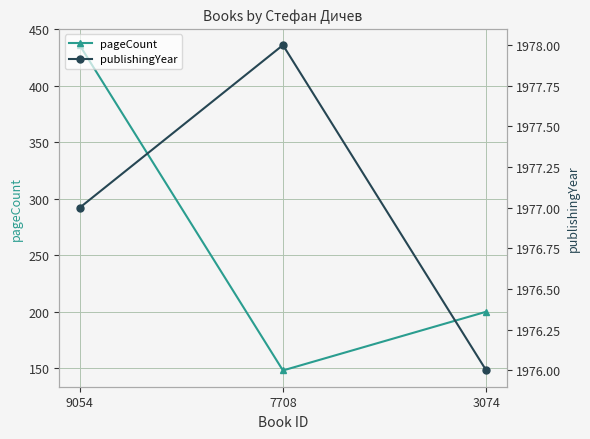

Between 7708 and 3074, which series saw the biggest shift?

pageCount